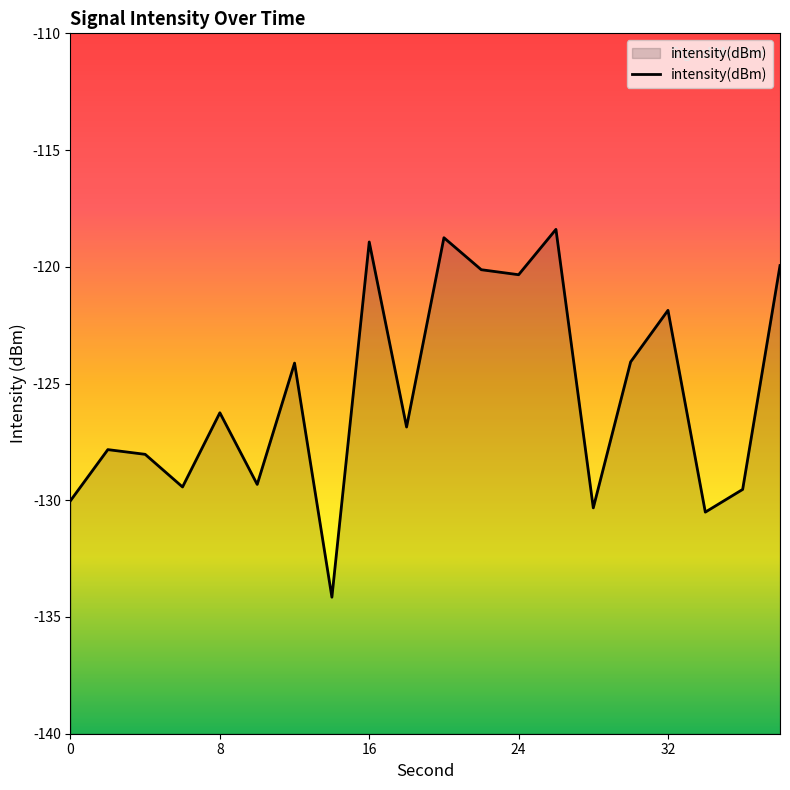

How many lines are shown in the chart?

1